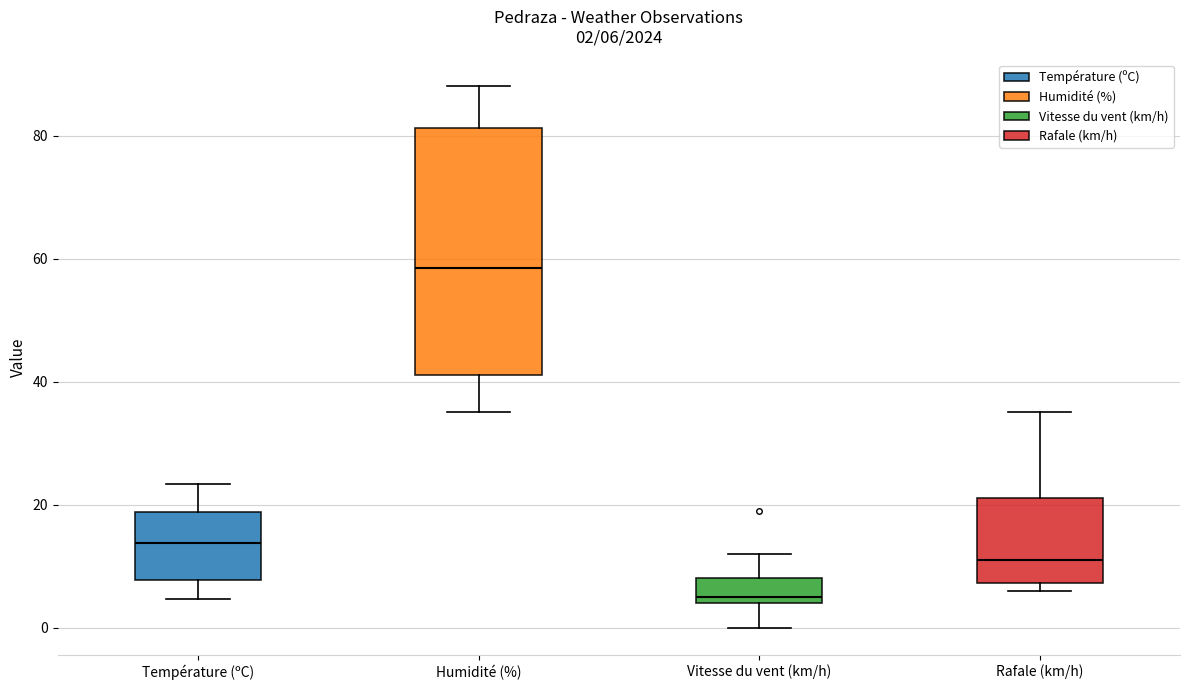

Comparing the boxes themselves (not the whiskers), which one is the tallest?

Humidité (%)